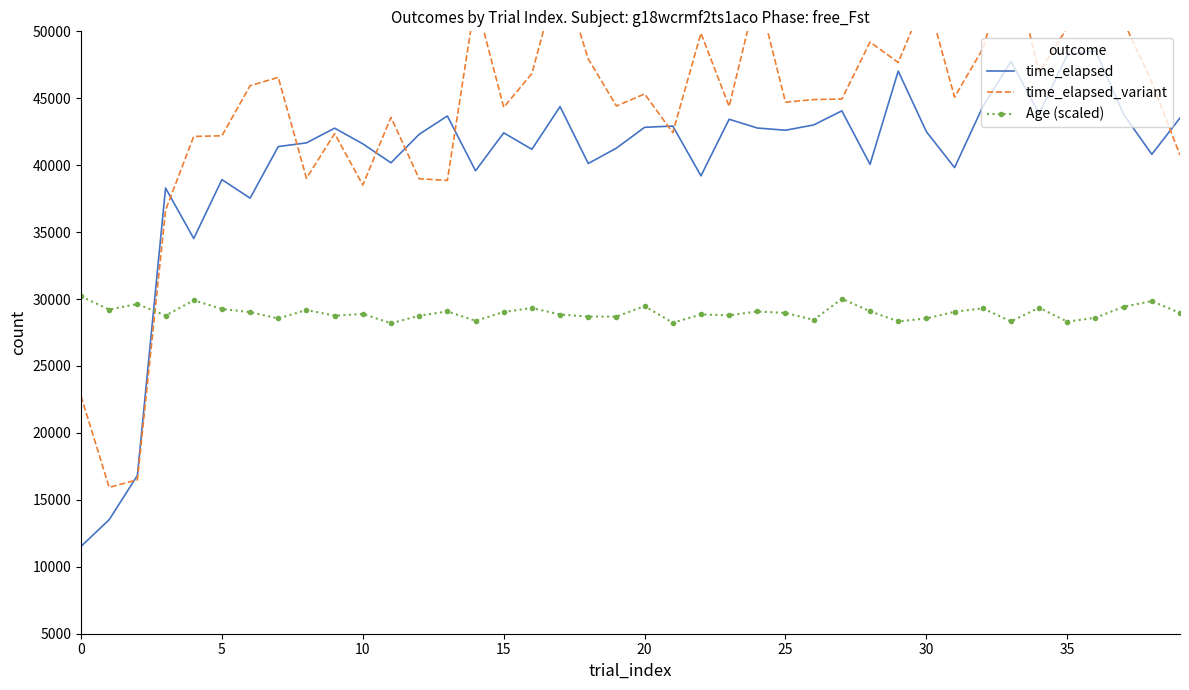

What is the lowest value of the Age (scaled) series?

28188.7